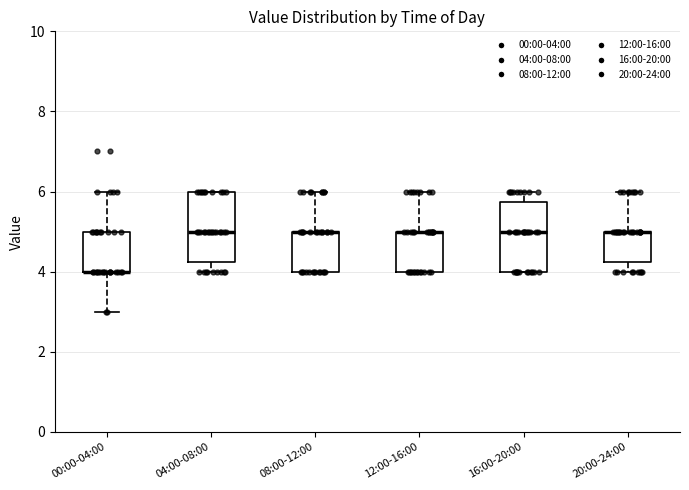

Reading left to right, read every box against the y-axis: the position of its median line, the range the box covers, and the ends of its whiskers. The values are not printed on the chart, so give them approximately, as read against the axis.

00:00-04:00: median 4.0 (drawn on the box's lower edge), box 4.0 to 5.0, whiskers 3.0 to 6.0
04:00-08:00: median 5.0, box 4.2 to 6.0, whiskers 4.0 to 6.0
08:00-12:00: median 5.0 (drawn on the box's upper edge), box 4.0 to 5.0, whiskers 4.0 to 6.0
12:00-16:00: median 5.0 (drawn on the box's upper edge), box 4.0 to 5.0, whiskers 4.0 to 6.0
16:00-20:00: median 5.0, box 4.0 to 5.8, whiskers 4.0 to 6.0
20:00-24:00: median 5.0 (drawn on the box's upper edge), box 4.2 to 5.0, whiskers 4.0 to 6.0